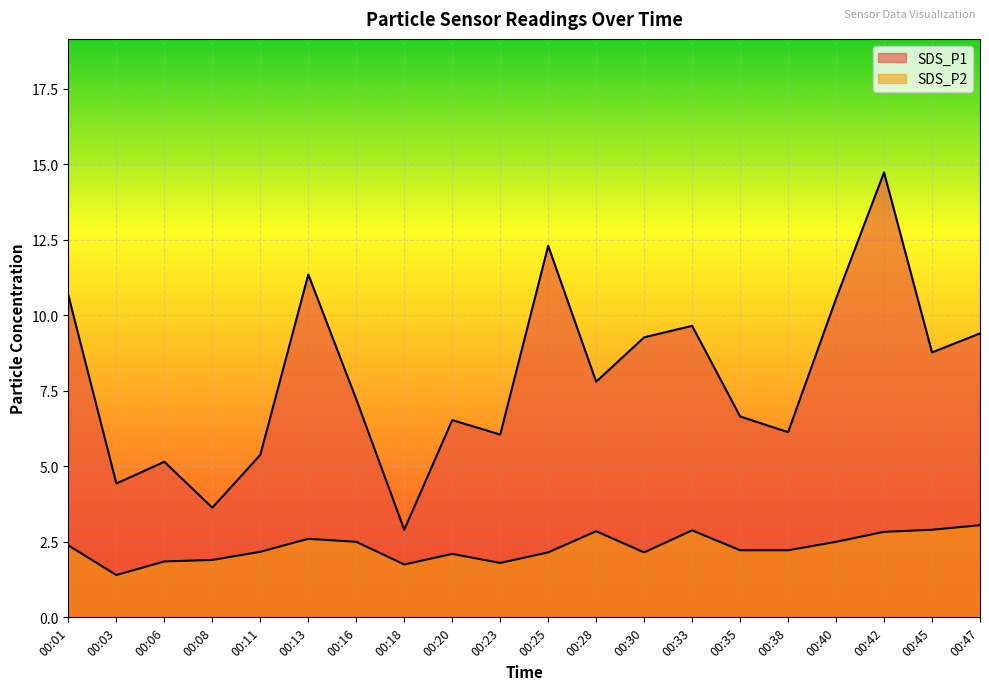

Which category has the lowest value in the SDS_P1 series?

00:18